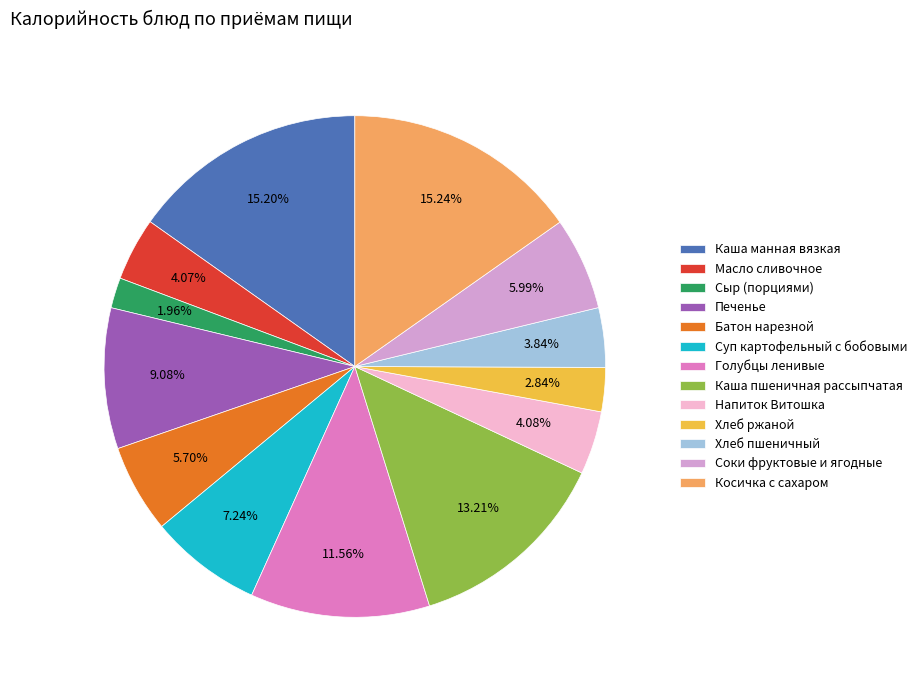

Approximately how many times larger is the value at Хлеб пшеничный compared to Суп картофельный с бобовыми?

0.5